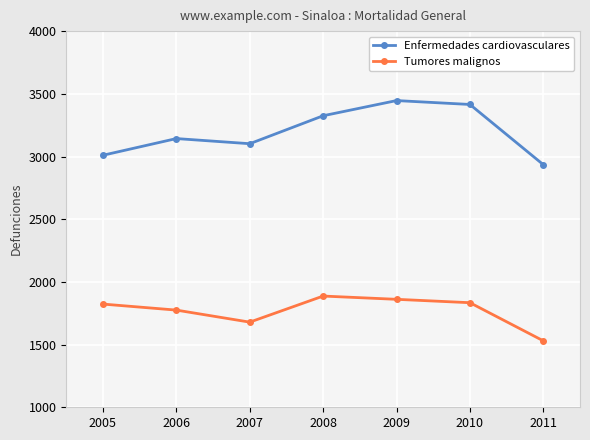

Rank the series by their maximum value, from lowest to highest.

Tumores malignos, Enfermedades cardiovasculares